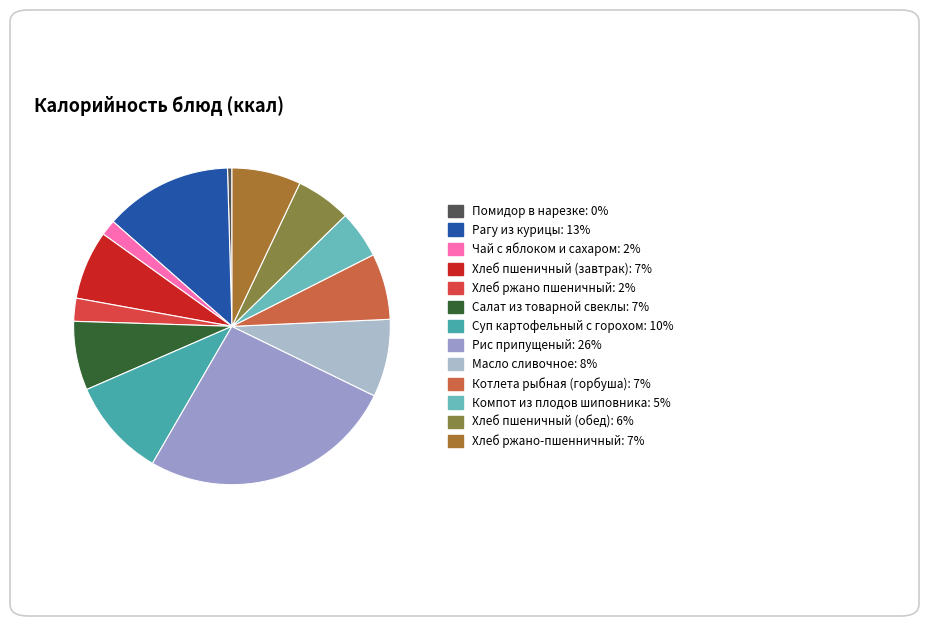

What is the change in value from Рис припущеный to Масло сливочное?

-303.1